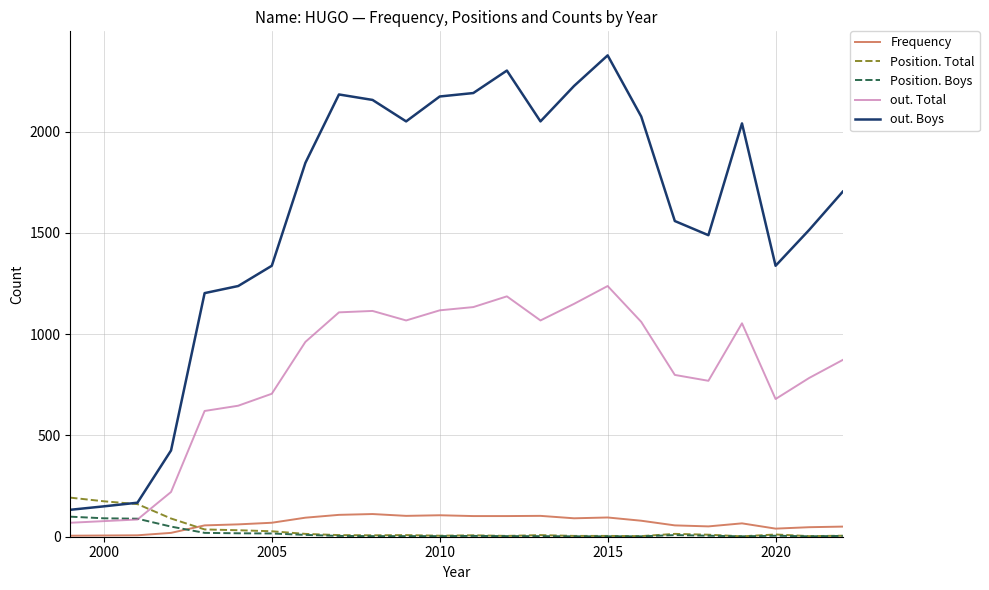

True or false: out. Boys and out. Total cross at least once.

False